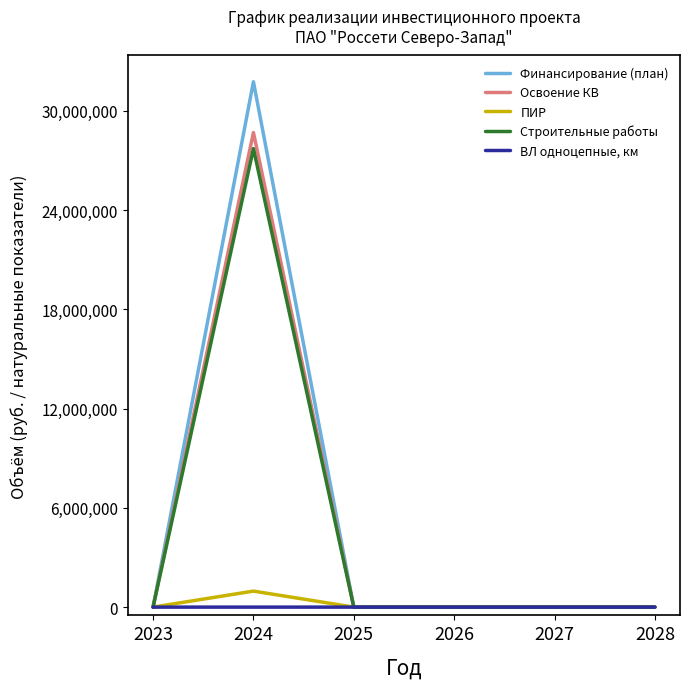

Which series changed the most between 2023 and 2024?

Финансирование (план)